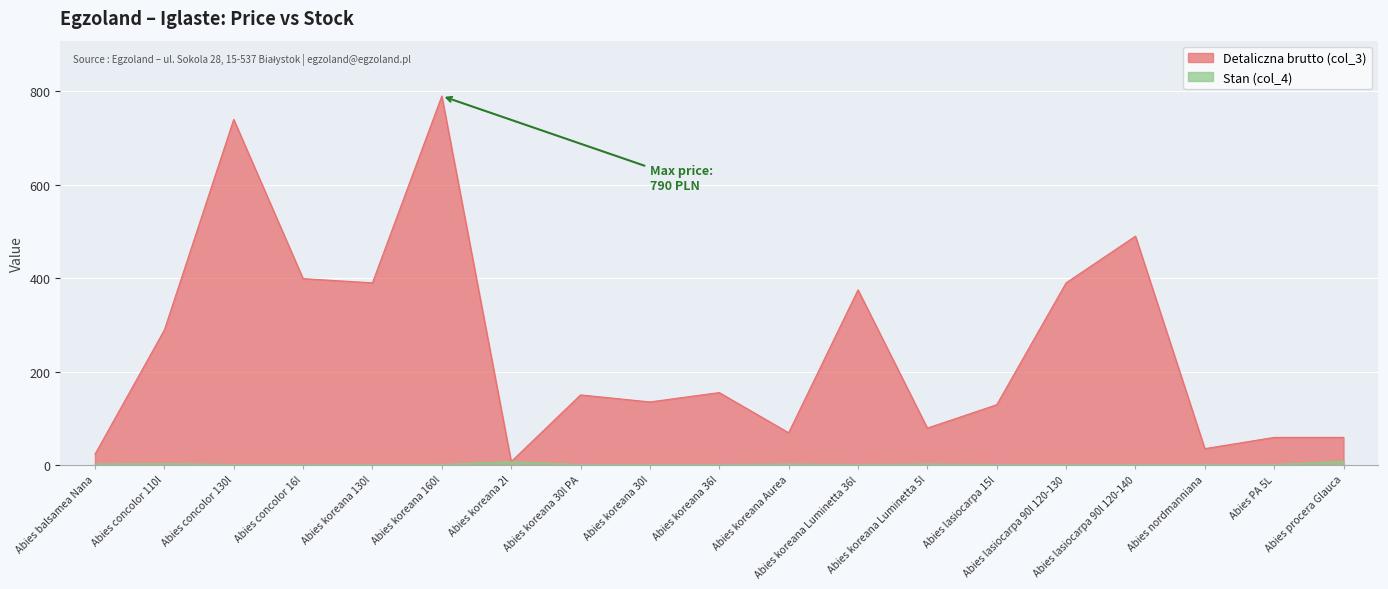

Between Abies balsamea Nana and Abies procera Glauca, which is larger?

Abies procera Glauca